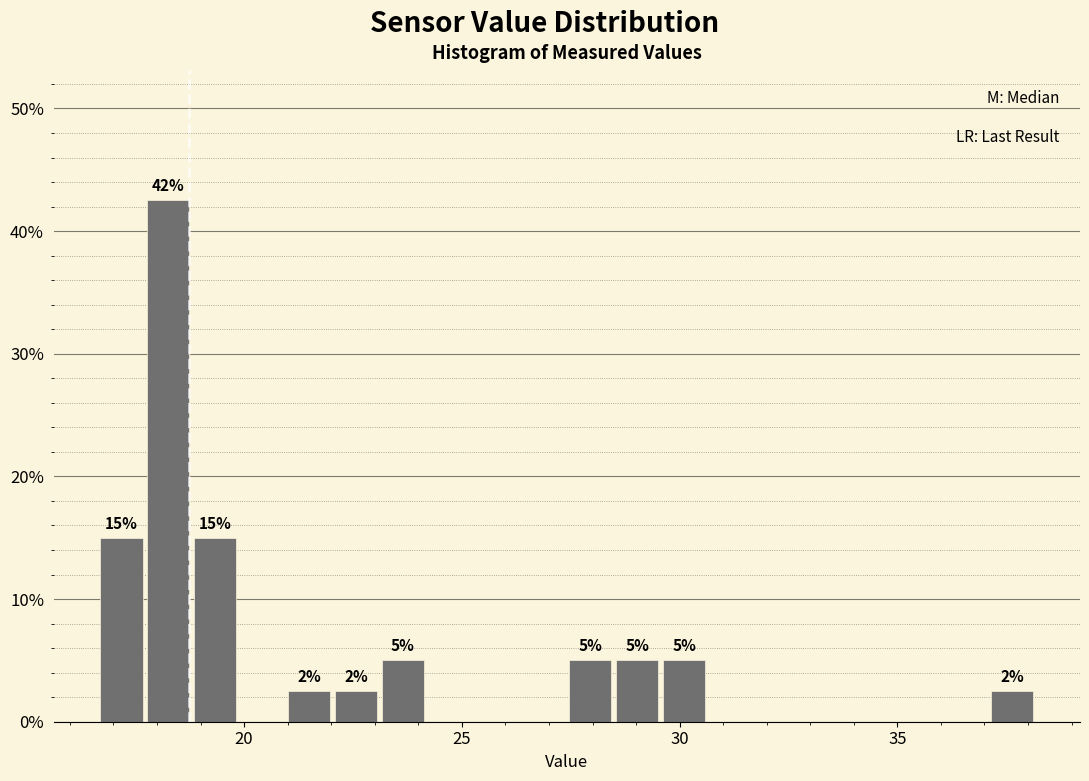

Around what value on the x-axis is the tallest bar? Give the approximate position of its centre, as read against the axis.

18.5